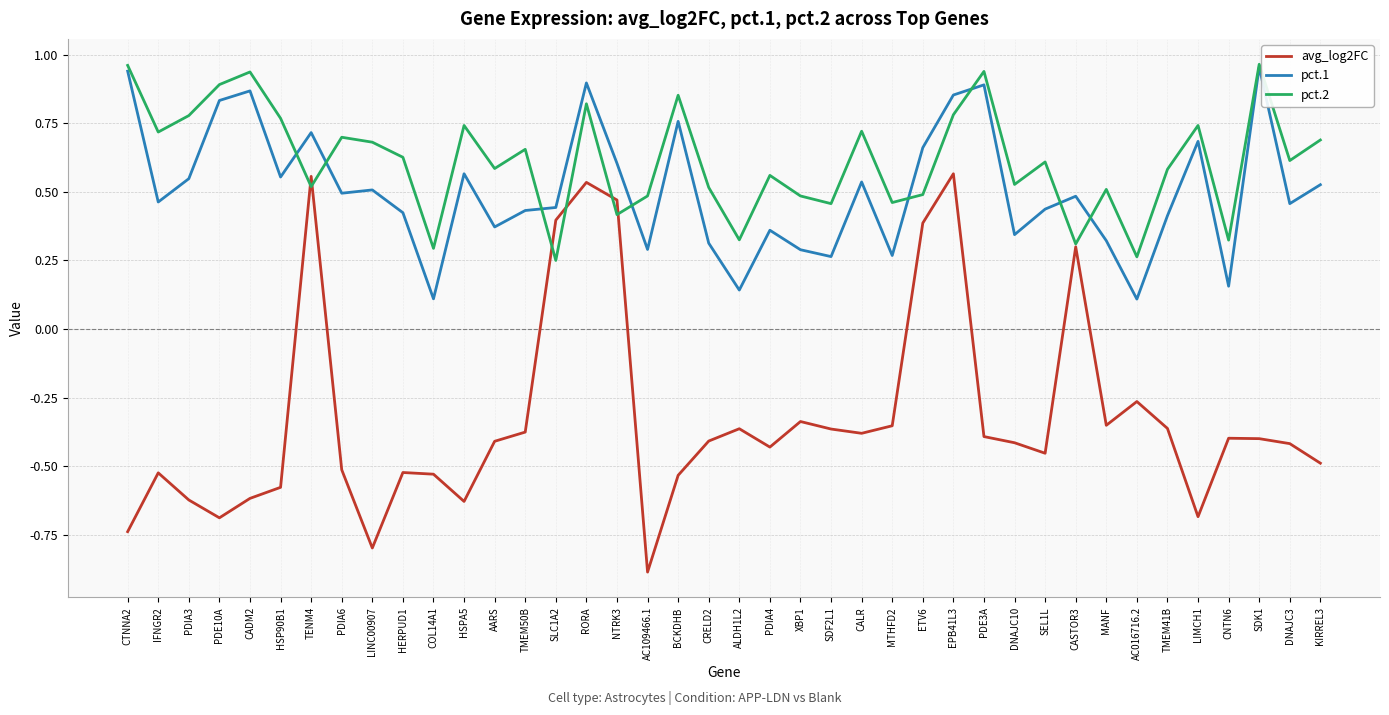

Rank the series at SEL1L from highest to lowest value.

pct.2, pct.1, avg_log2FC